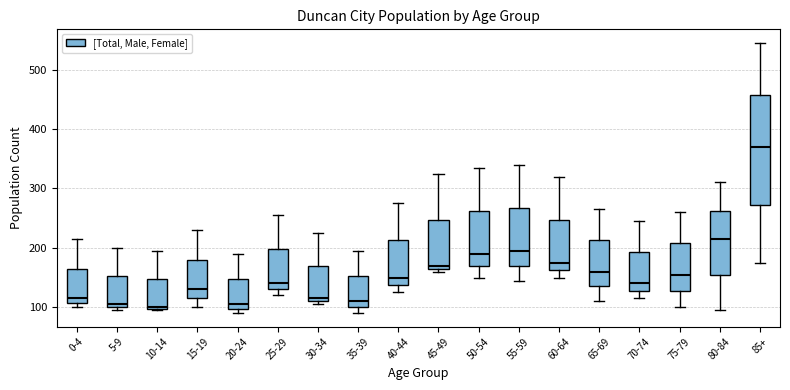

Reading left to right, read every box against the y-axis: the position of its median line, the range the box covers, and the ends of its whiskers. The values are not printed on the chart, so give them approximately, as read against the axis.

0-4: median 120, box 110 to 170, whiskers 100 to 220
5-9: median 110, box 100 to 150, whiskers 100 (just below the box's lower edge) to 200
10-14: median 100, box 100 to 150, whiskers 100 to 200
15-19: median 130, box 120 to 180, whiskers 100 to 230
20-24: median 110, box 100 to 150, whiskers 90 to 190
25-29: median 140, box 130 to 200, whiskers 120 to 260
30-34: median 120, box 110 to 170, whiskers 110 (just below the box's lower edge) to 230
35-39: median 110, box 100 to 150, whiskers 90 to 200
40-44: median 150, box 140 to 210, whiskers 130 to 280
45-49: median 170 (just above the box's lower edge), box 170 to 250, whiskers 160 to 330
50-54: median 190, box 170 to 260, whiskers 150 to 340
55-59: median 200, box 170 to 270, whiskers 150 to 340
60-64: median 180, box 160 to 250, whiskers 150 to 320
65-69: median 160, box 140 to 210, whiskers 110 to 270
70-74: median 140, box 130 to 190, whiskers 120 to 250
75-79: median 160, box 130 to 210, whiskers 100 to 260
80-84: median 220, box 160 to 260, whiskers 100 to 310
85+: median 370, box 270 to 460, whiskers 180 to 550